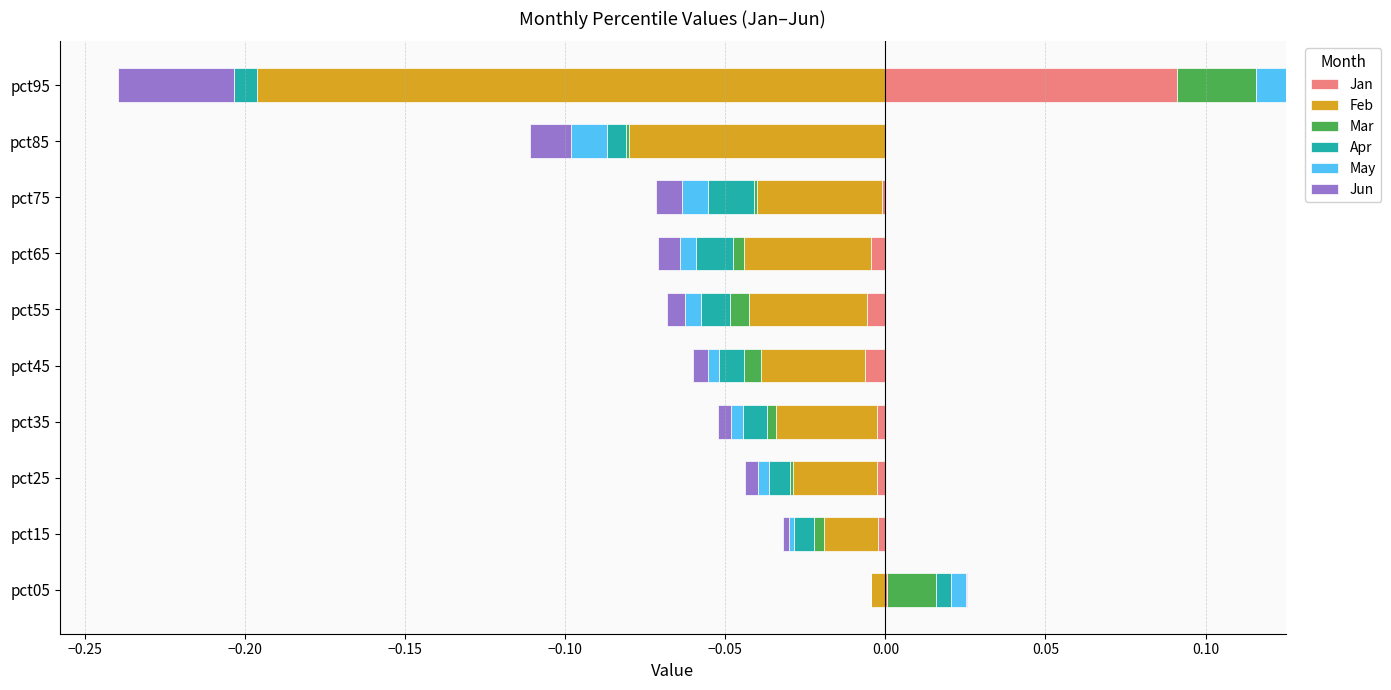

How many values in the May series exceed 0?

2